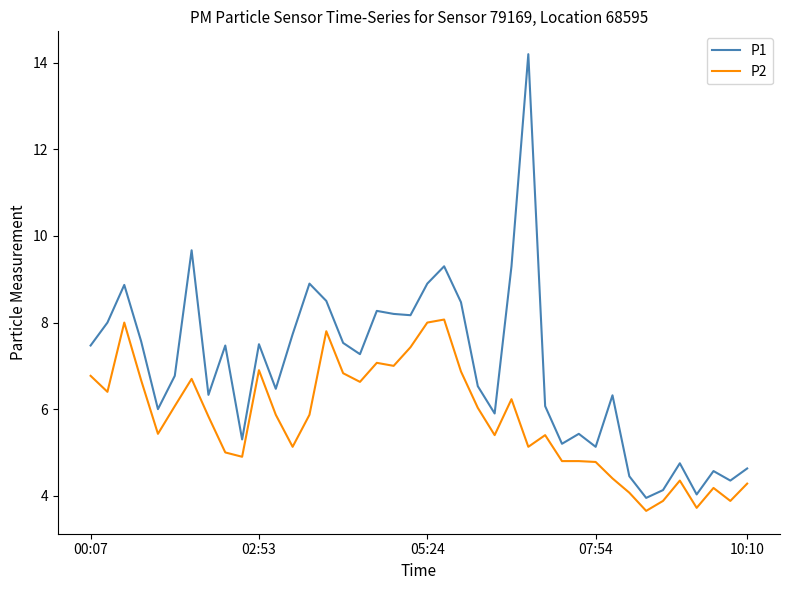

Which series has the largest total across all categories?

P1